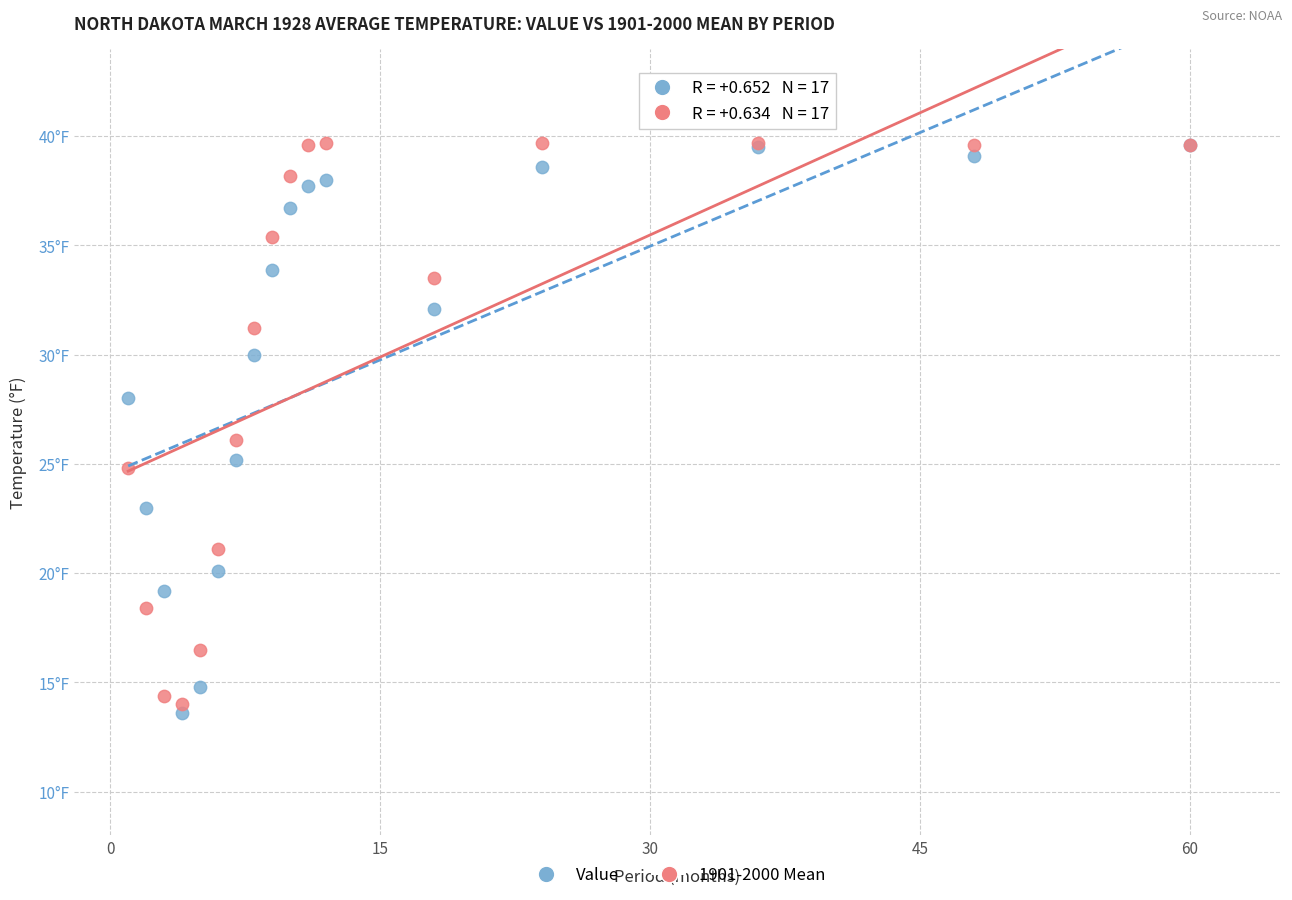

What are all the series names shown in the legend?

Value, 1901-2000 Mean